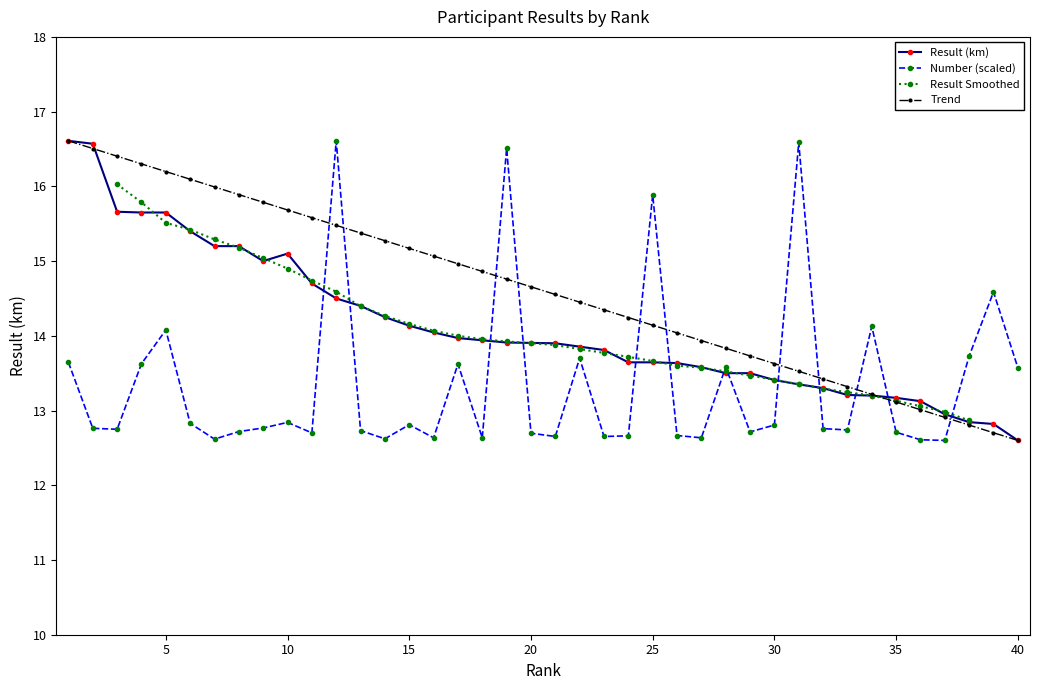

What is the spread (max minus min) of values at 12?

2.1